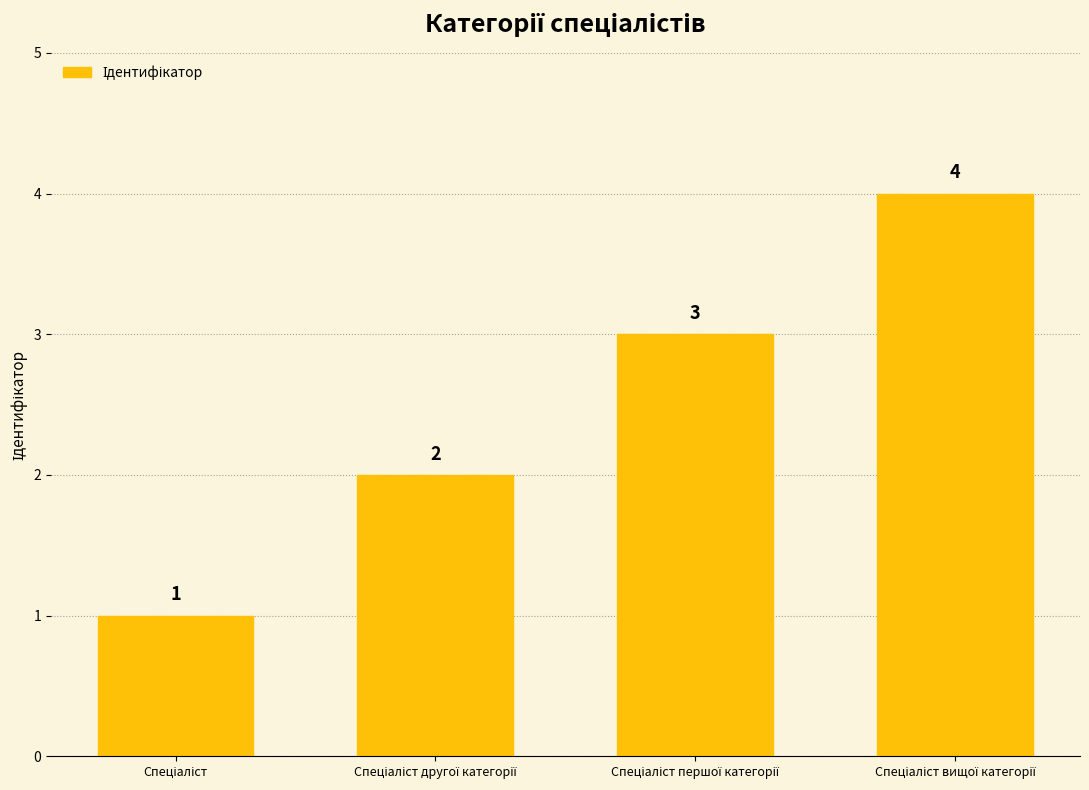

What is the maximum value shown in the chart?

4